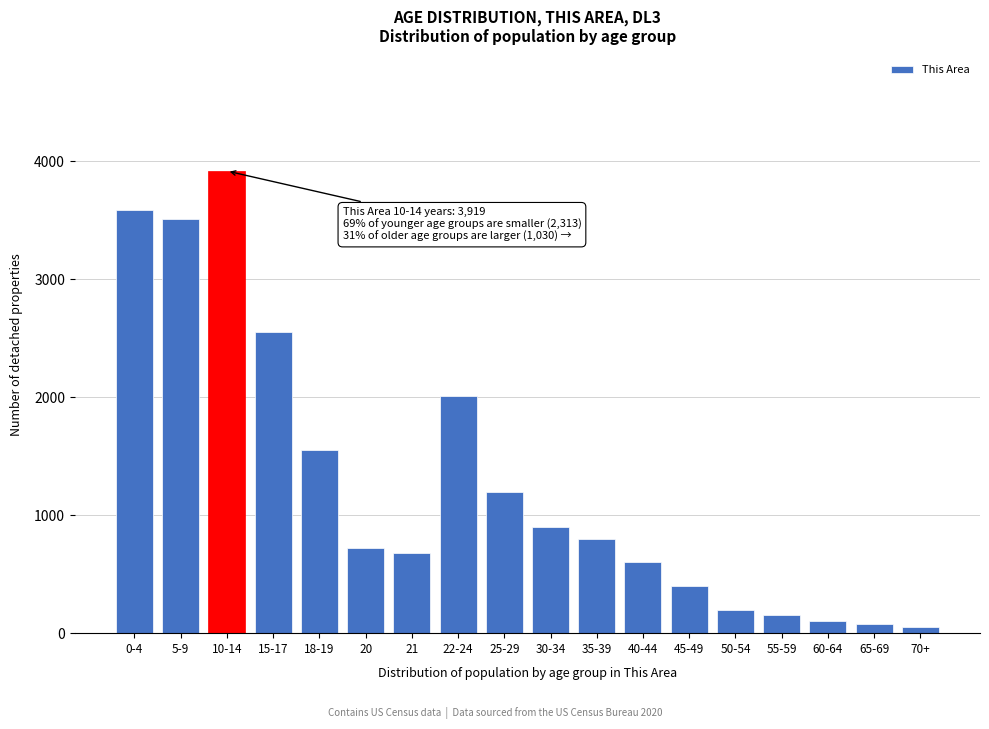

Reading right to left, list all the values displayed in this chart.

70+=50	65-69=80	60-64=100	55-59=150	50-54=200	45-49=400	40-44=600	35-39=800	30-34=900	25-29=1200	22-24=2015	21=682	20=726	18-19=1555	15-17=2551	10-14=3919	5-9=3516	0-4=3588